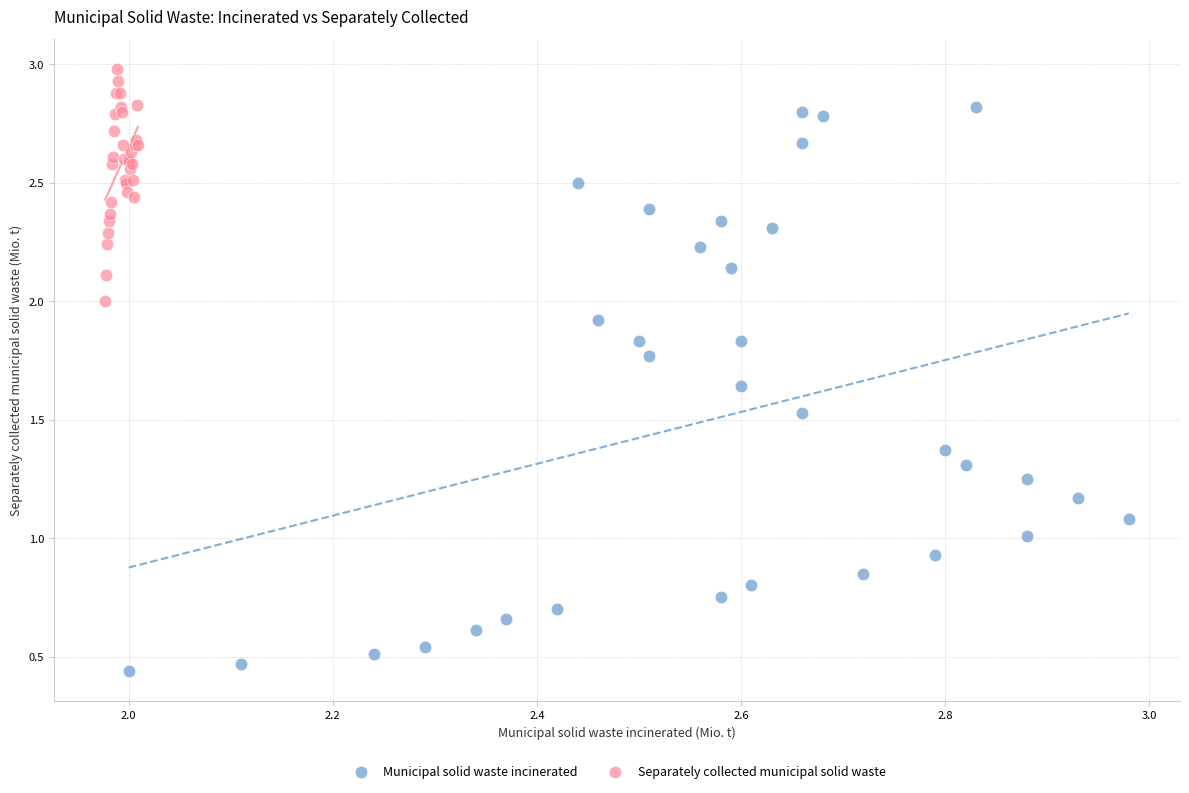

Which series reaches the minimum Y coordinate?

Municipal solid waste incinerated